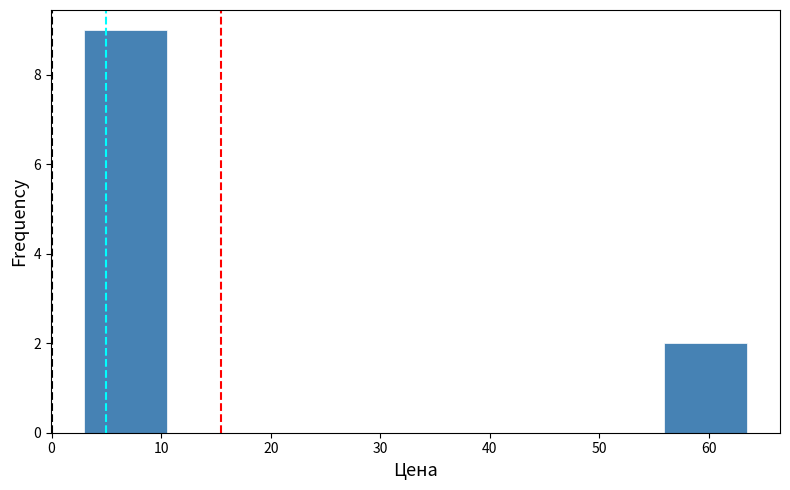

Reading left to right, list every bar in this chart as the range it spans on the x-axis followed by its height. Neither the bar edges nor the heights are printed on the chart, so give them approximately, as read against the axes.

3 to 11: 9
11 to 18: 0
18 to 26: 0
26 to 33: 0
33 to 41: 0
41 to 48: 0
48 to 56: 0
56 to 63: 2